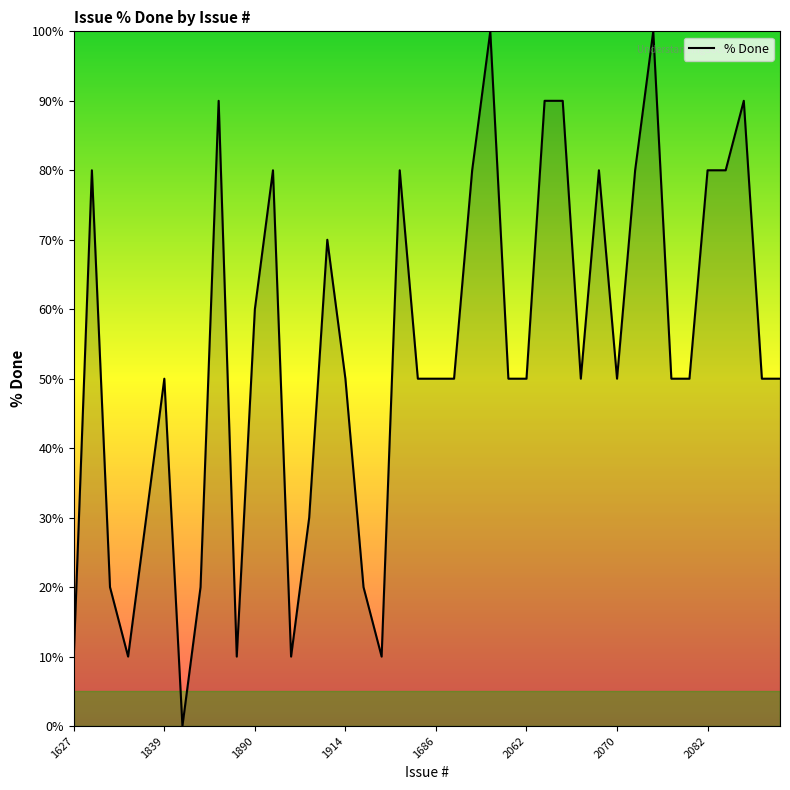

What is the maximum value shown in the chart?

100